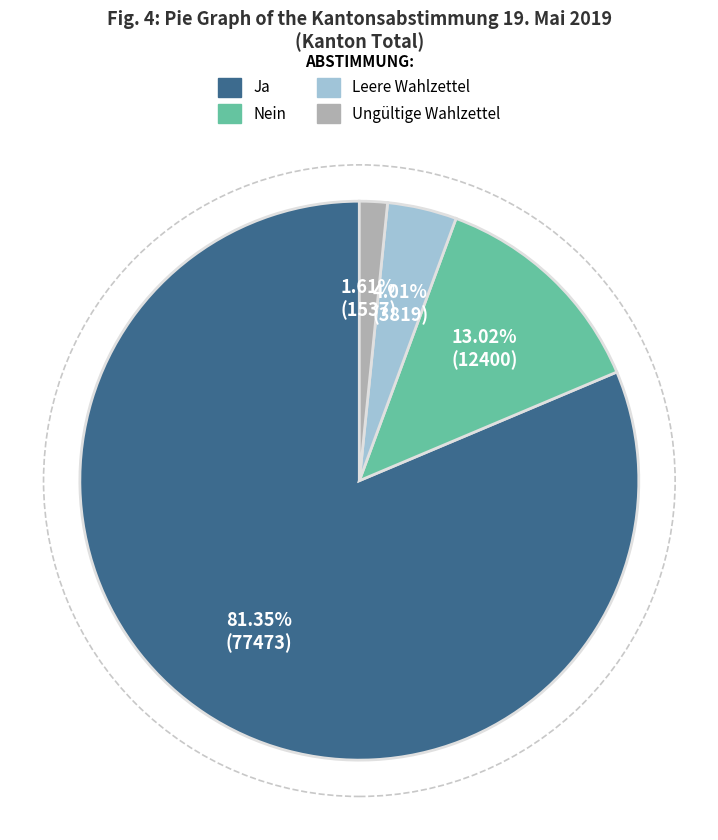

Which slice represents more than half of the pie?

Ja